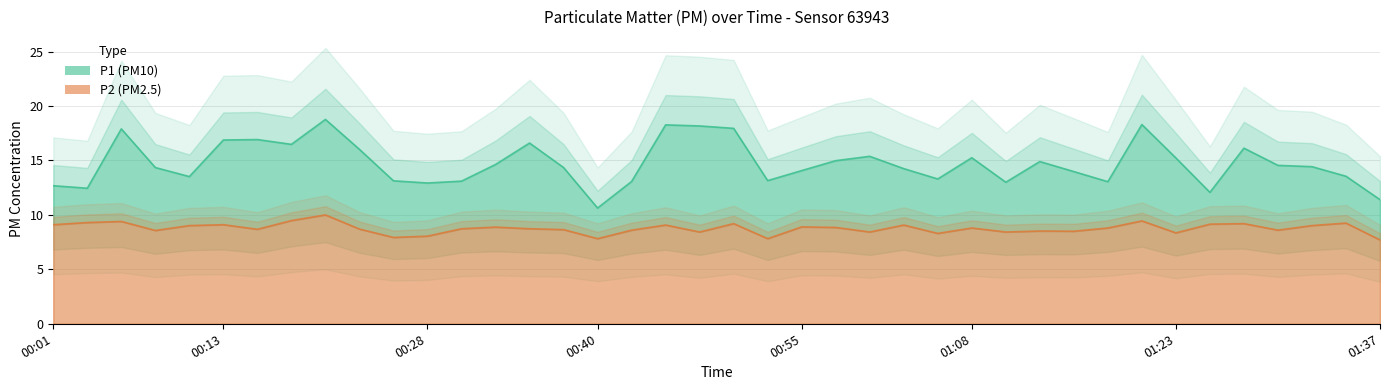

How many values in the P2 series are below 8?

4